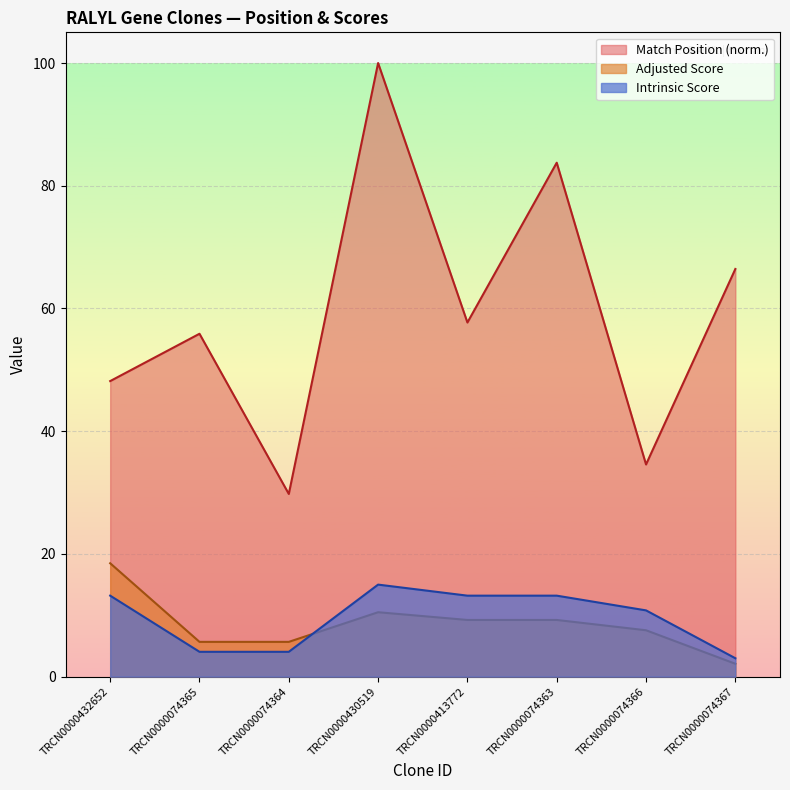

True or false: Adjusted Score and Intrinsic Score intersect in this chart.

True